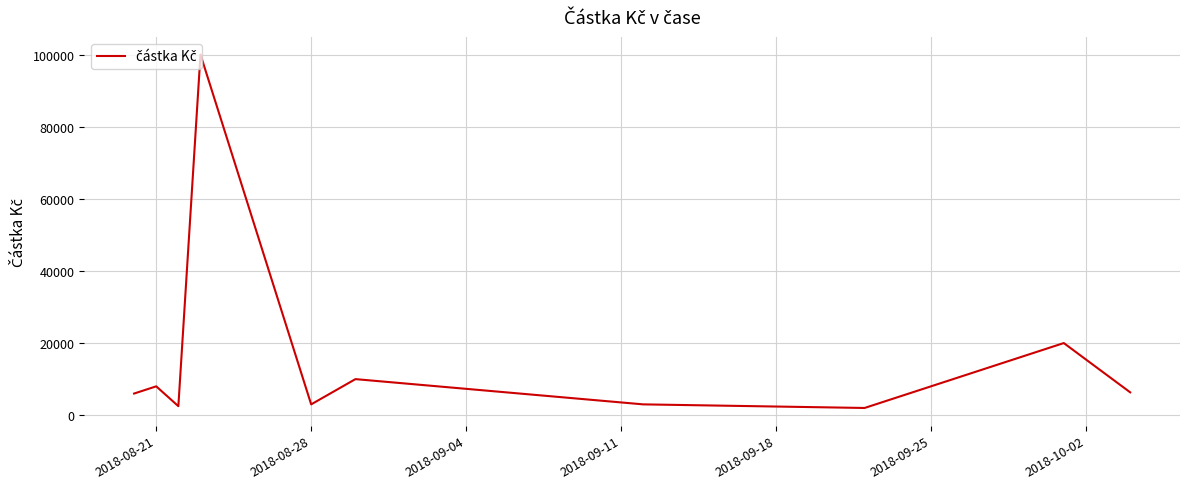

What is the greatest value displayed?

100000